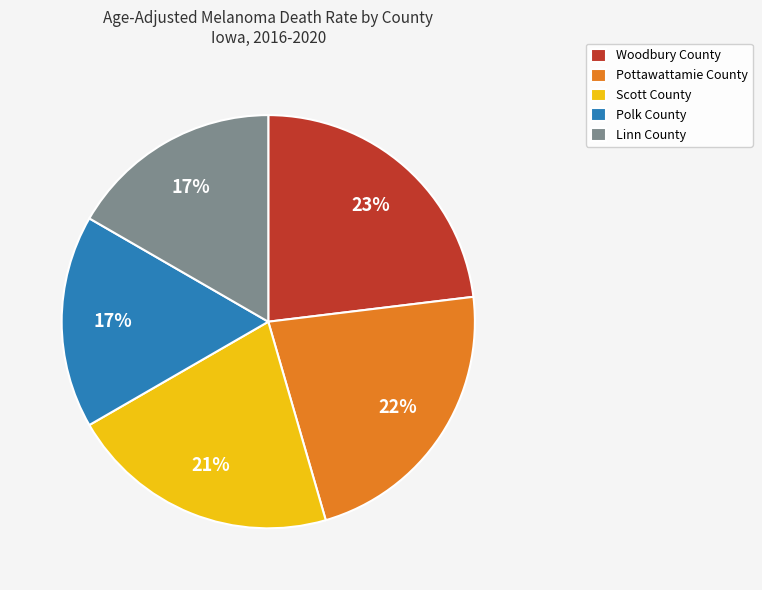

Count the number of slices in the pie.

5